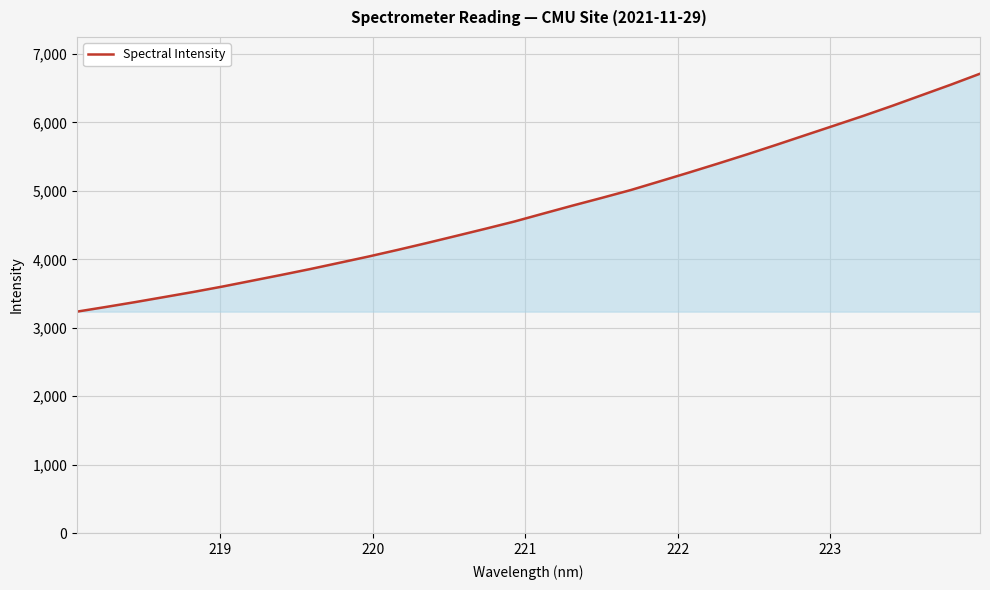

Does the chart have visible grid lines?

Yes